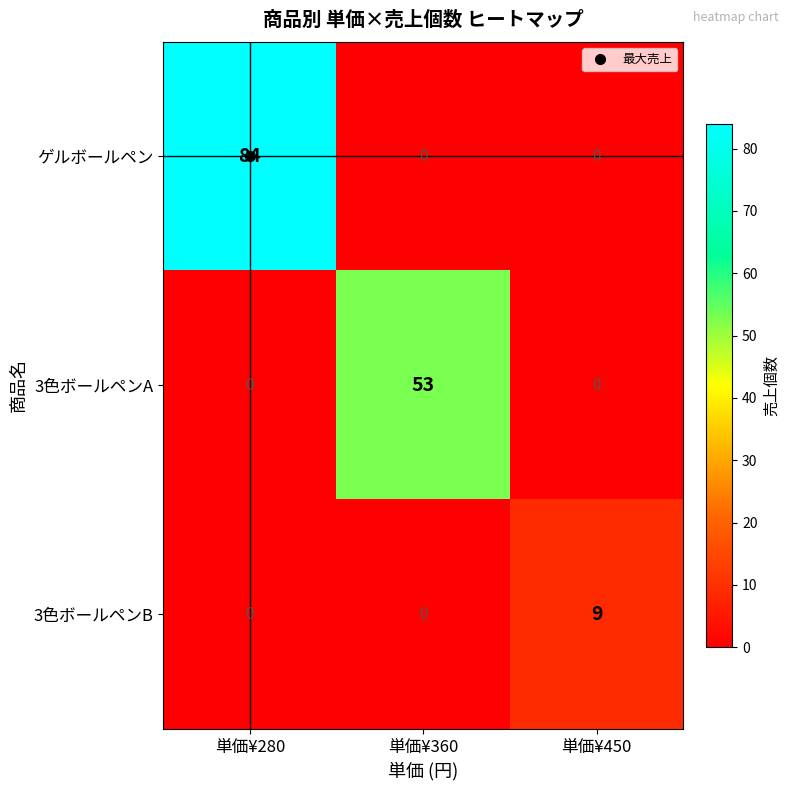

What is the difference between the highest and lowest values at 単価¥360?

53